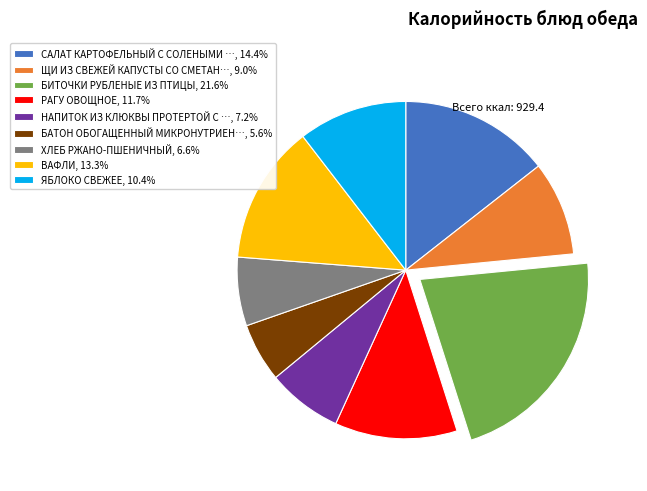

Does any single category account for the majority?

No